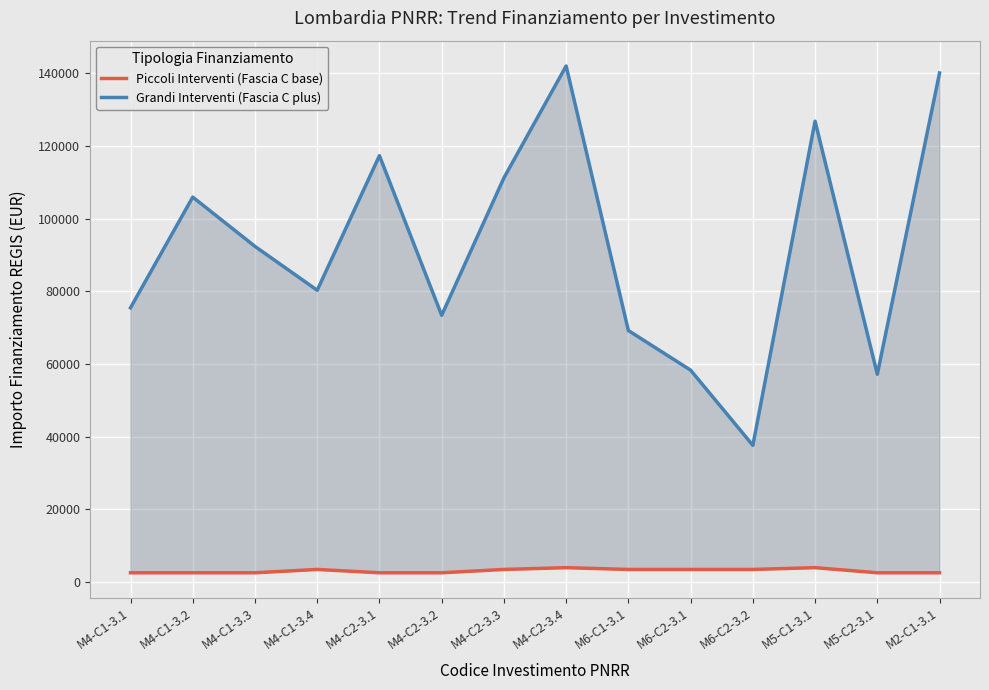

Reading left to right, transcribe all the data shown in this chart.

Piccoli Interventi (Fascia C base): 2498.0	2498.0	2498.0	3413.0	2498.0	2498.0	3413.0	3903.0	3413.0	3413.0	3413.0	3903.0	2498.0	2498.0
Grandi Interventi (Fascia C plus): 75442.6	105915.0	92341.9	80270.1	117311.1	73375.7	111198.7	142004.3	69180.1	58273.5	37577.6	126823.9	57143.9	140087.5